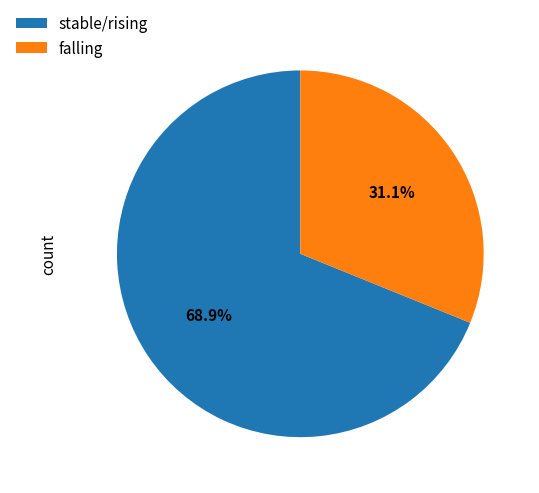

Rank the categories by value from lowest to highest.

falling, stable/rising